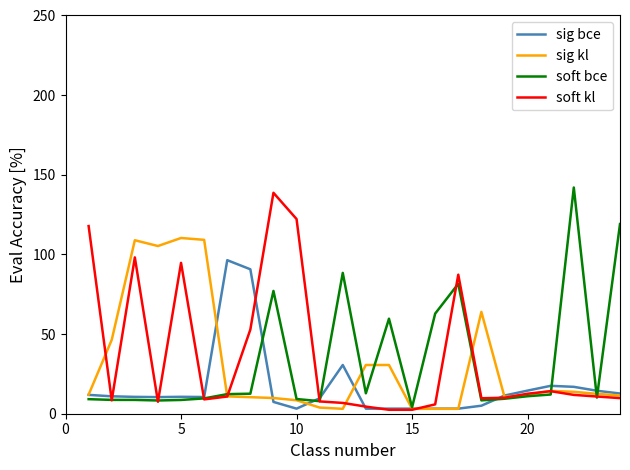

What is the greatest value displayed?

142.0